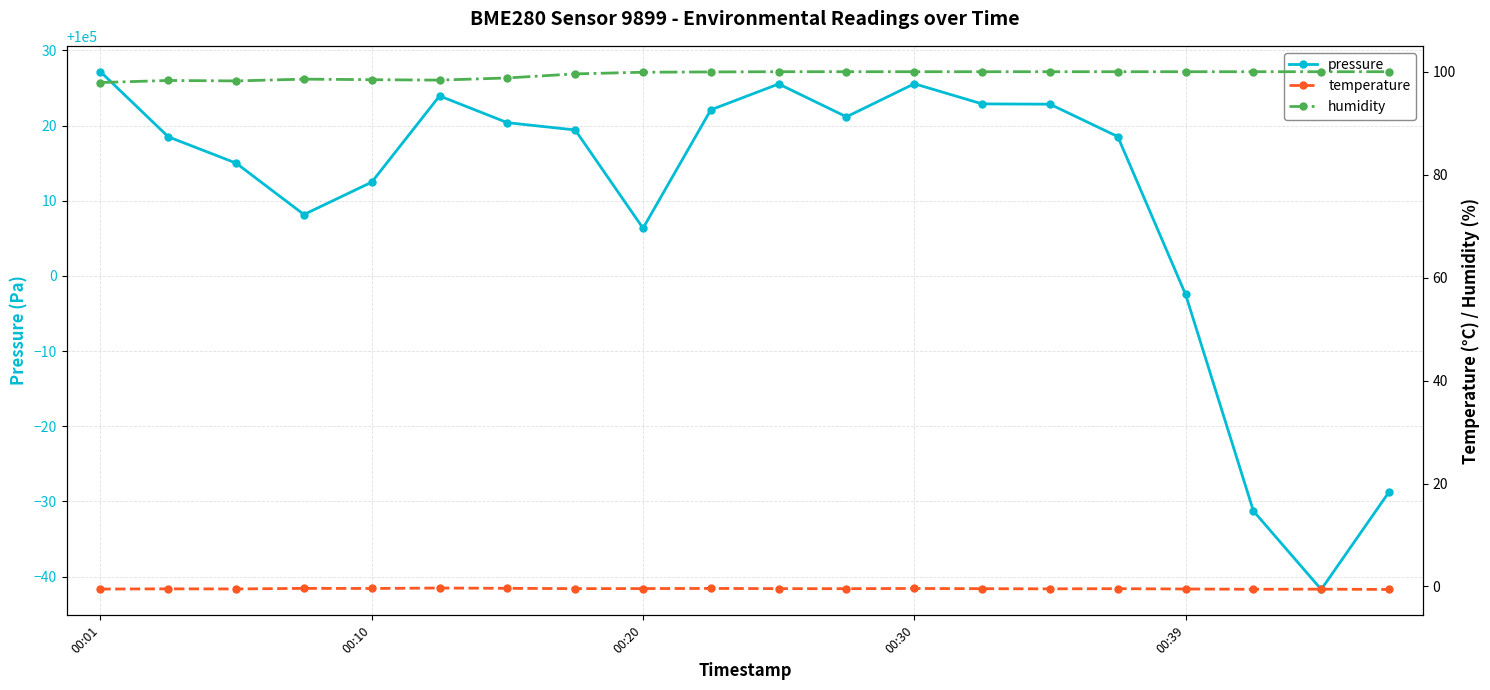

Which series has the largest total across all categories?

pressure